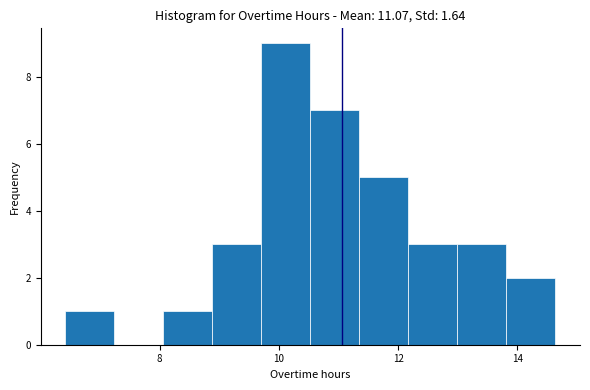

Reading left to right, transcribe this chart: for each bar, give the range it covers on the x-axis and its height. Neither the bar edges nor the heights are printed on the chart, so give them approximately, as read against the axes.

6.4 to 7.2: 1
7.2 to 8.0: 0
8.0 to 8.8: 1
8.8 to 9.8: 3
9.8 to 10.6: 9
10.6 to 11.4: 7
11.4 to 12.2: 5
12.2 to 13.0: 3
13.0 to 13.8: 3
13.8 to 14.6: 2